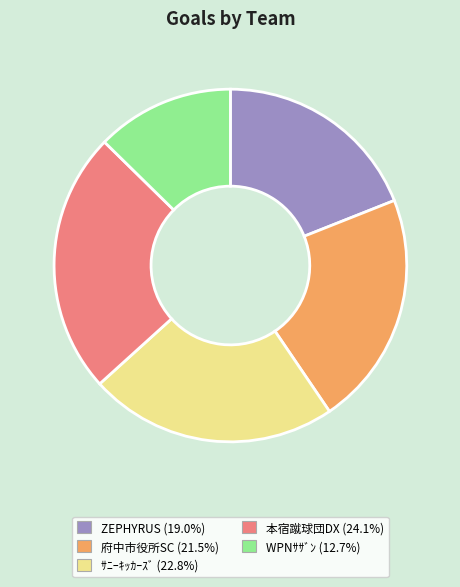

Combined, do ZEPHYRUS and 府中市役所SC account for over 50%?

No